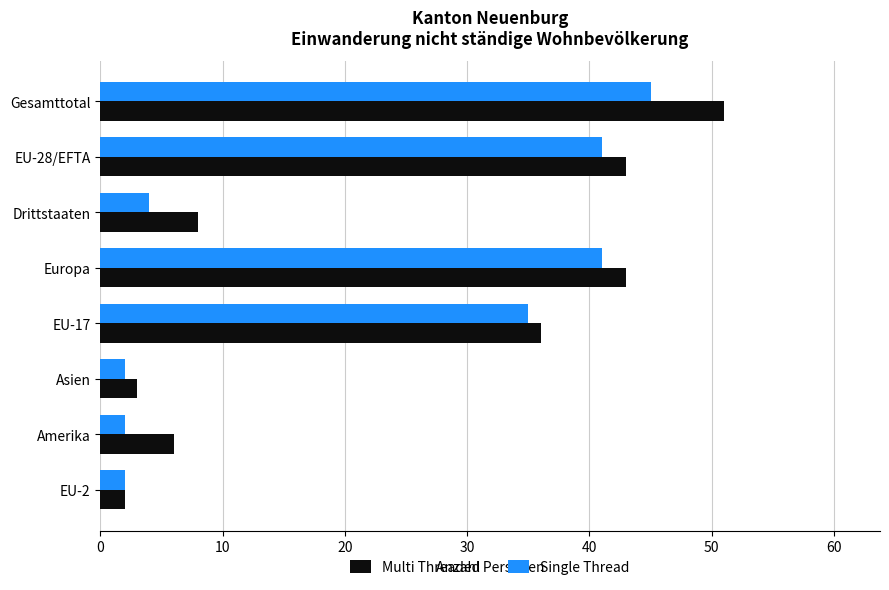

What is the sum of all Multi Threaded values?

192